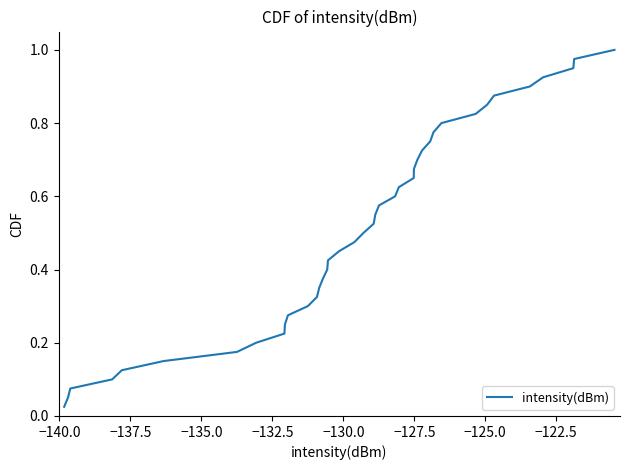

Reading left to right, transcribe all the data shown in this chart.

0.0	0.1	0.1	0.1	0.1	0.1	0.2	0.2	0.2	0.2	0.3	0.3	0.3	0.3	0.4	0.4	0.4	0.5	0.5	0.5	0.5	0.6	0.6	0.6	0.6	0.7	0.7	0.7	0.7	0.8	0.8	0.8	0.8	0.8	0.9	0.9	0.9	0.9	1.0	1.0